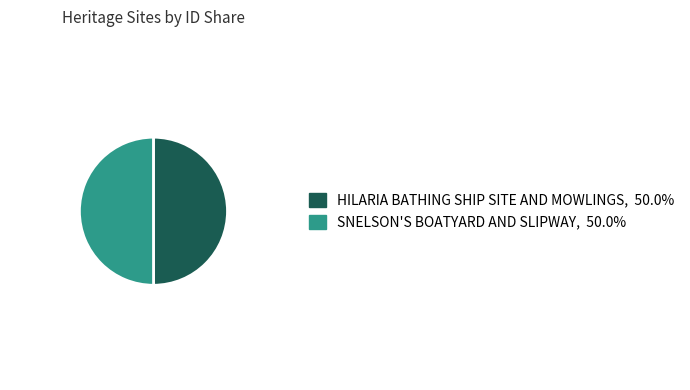

What is the ratio of the value at SNELSON'S BOATYARD AND SLIPWAY to the value at HILARIA BATHING SHIP SITE AND MOWLINGS?

1.0